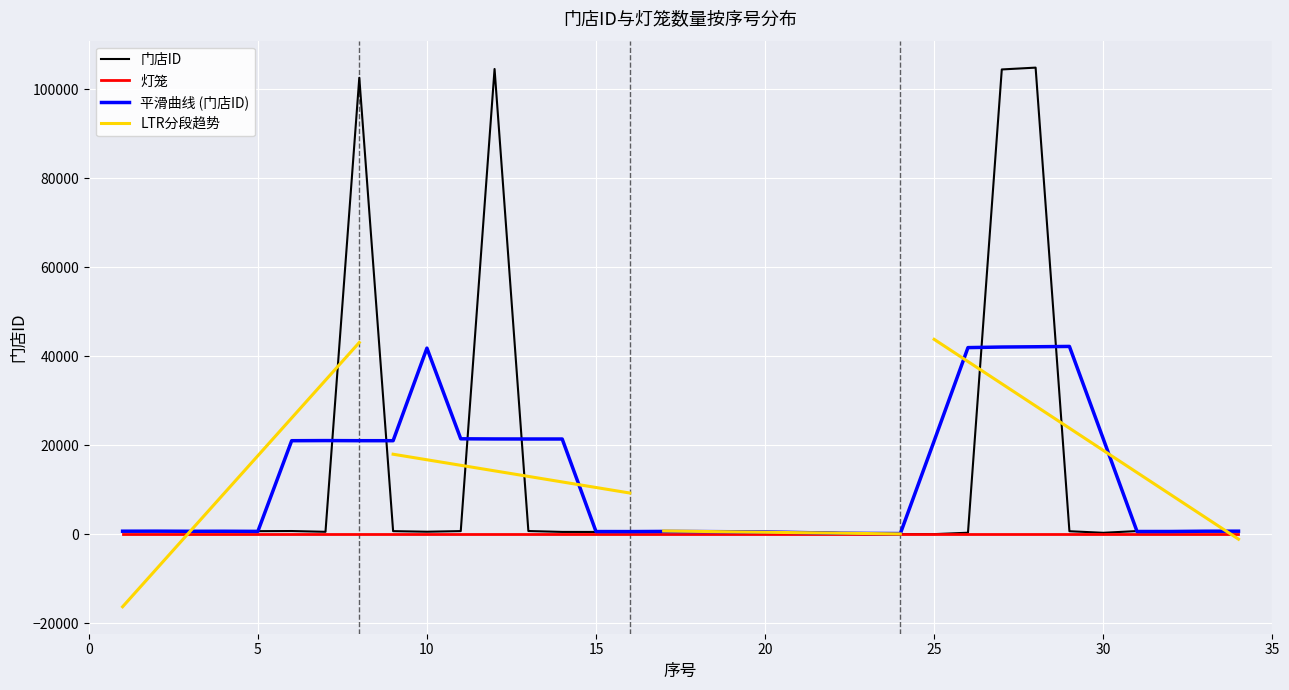

What is the change in value from 16 to 30?

-366